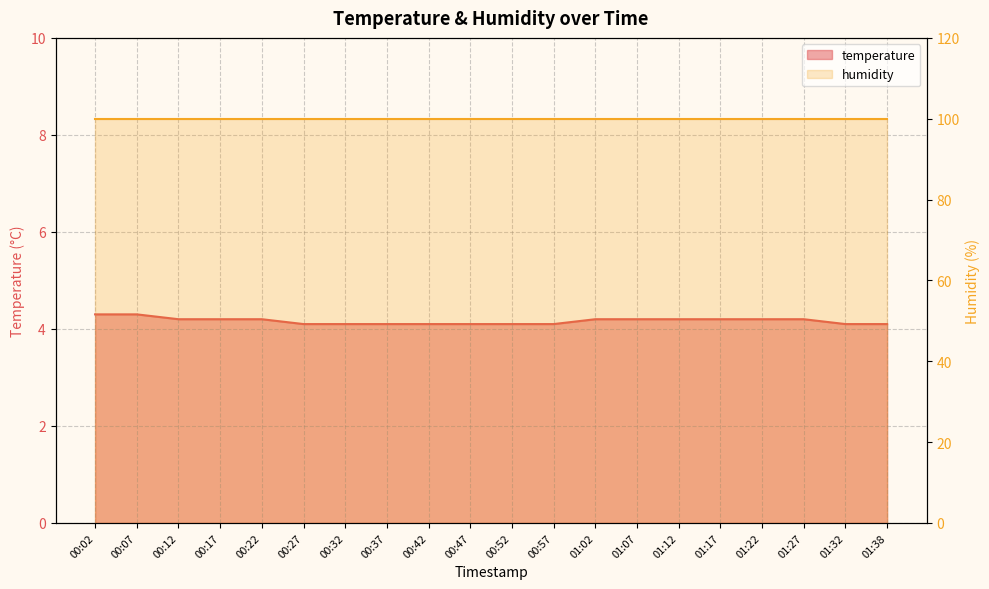

True or false: the data has more than 0 interior local peaks.

False